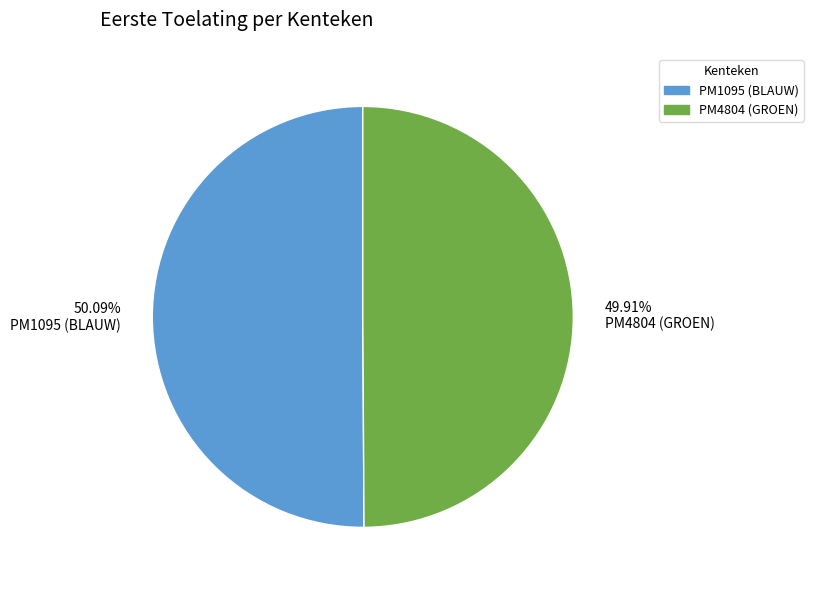

How many segments does this pie chart have?

2